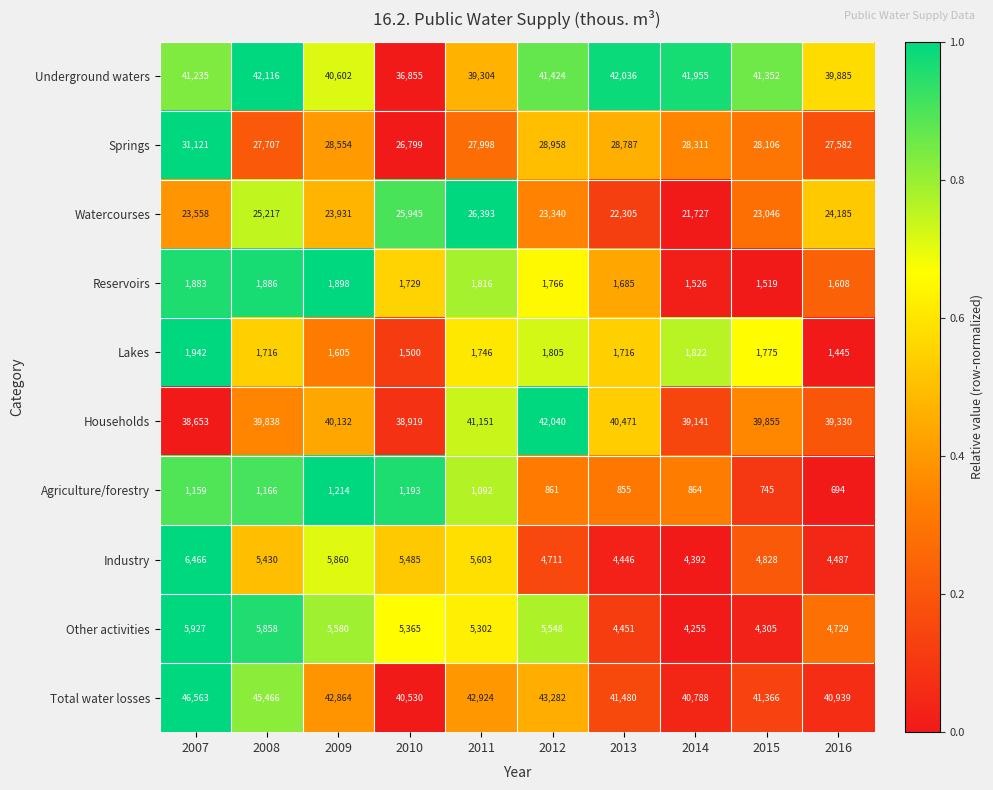

At which category is the sum across all series the highest?

2007